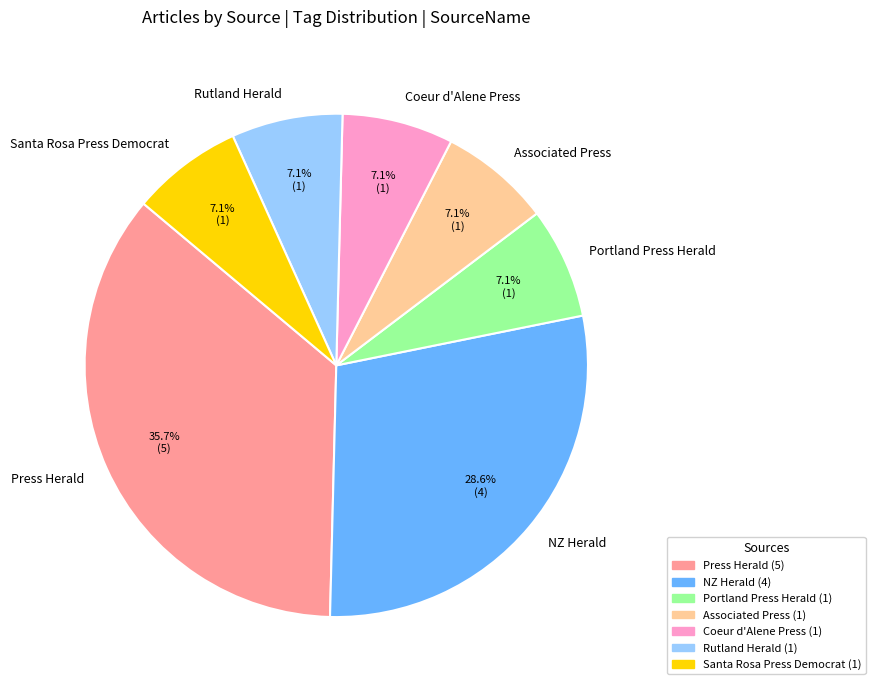

The Coeur d'Alene Press slice represents 7% of the pie. True or false?

True